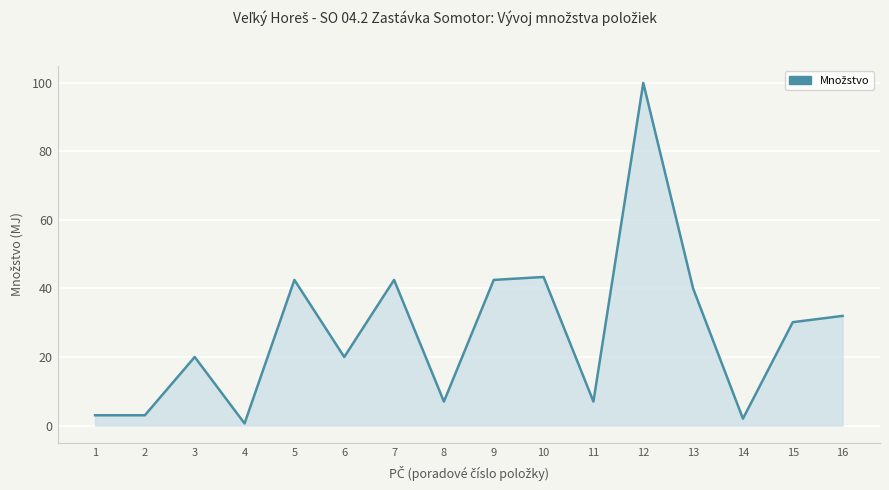

What is the ratio of the value at 15 to the value at 10?

0.7